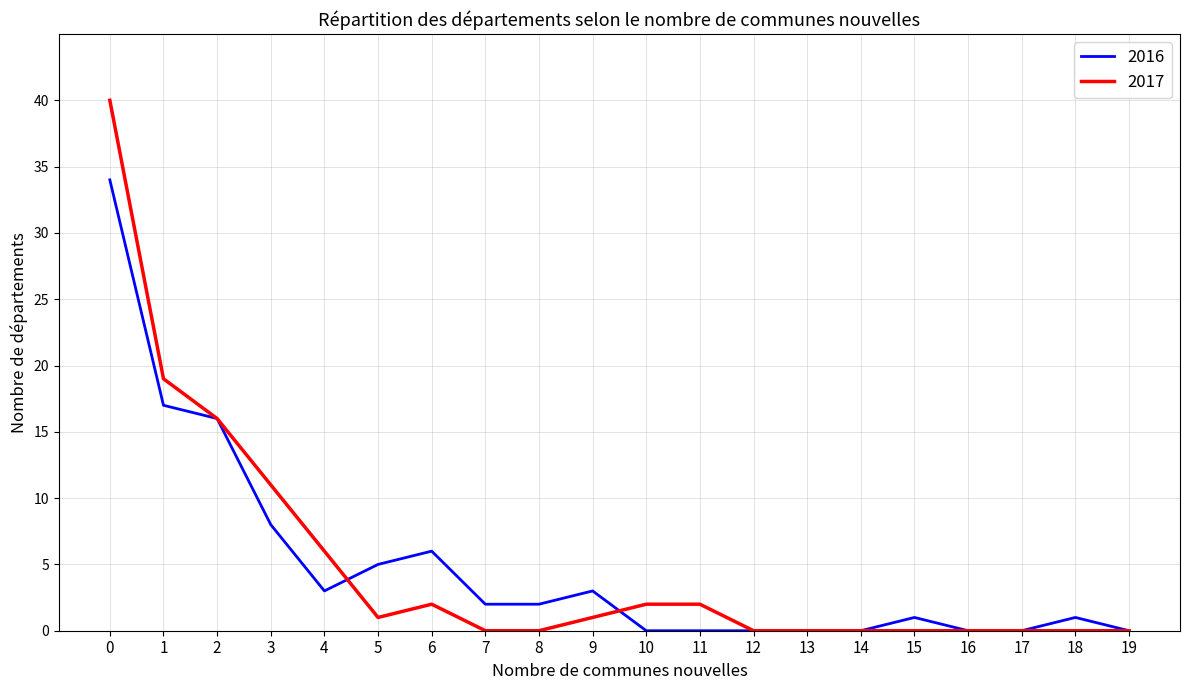

What is the difference between the maximum and second lowest values in the 2016 series?

34